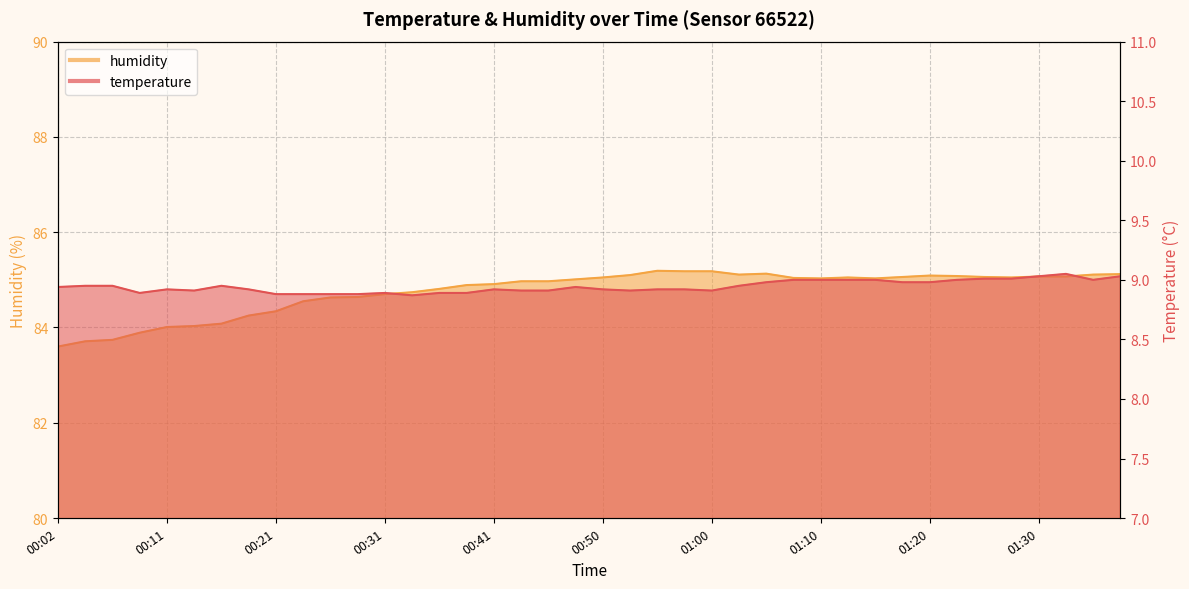

The humidity series shows 26.8 at 00:11. True or false?

False